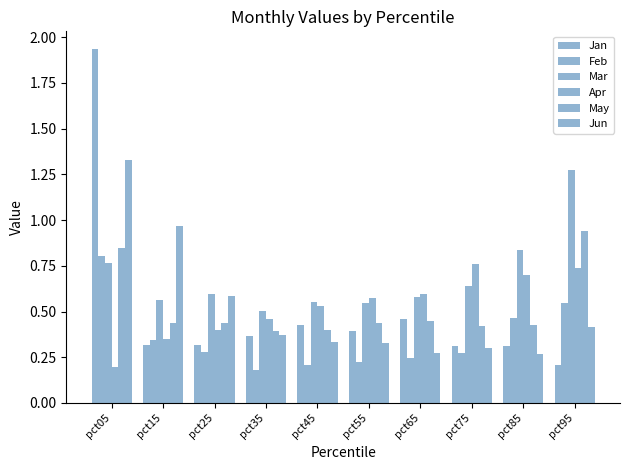

At which label does May reach its minimum?

pct35